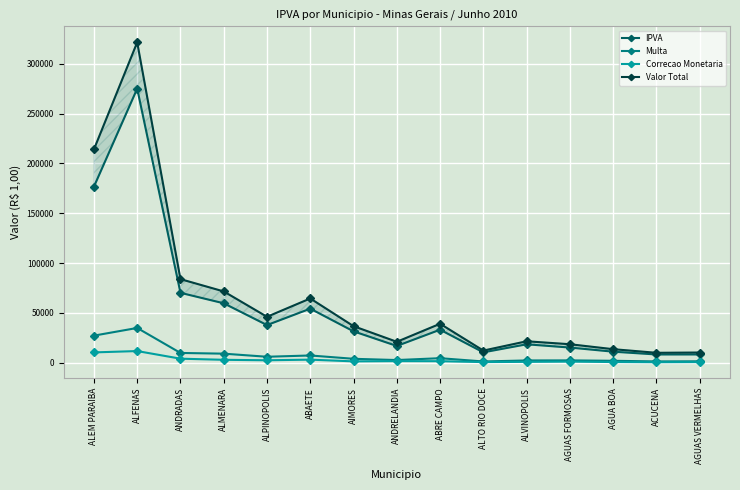

What is the difference between the maximum and minimum values in the Valor Total series?

311766.3